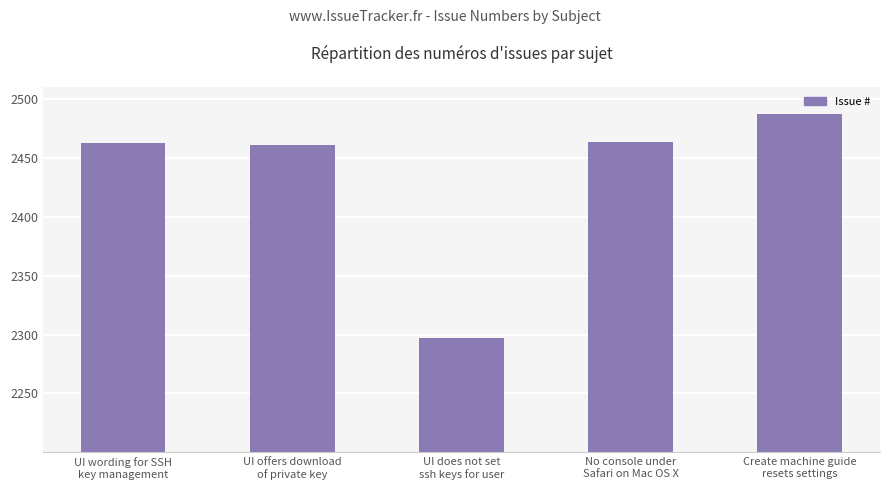

How many data points are less than 2462?

2